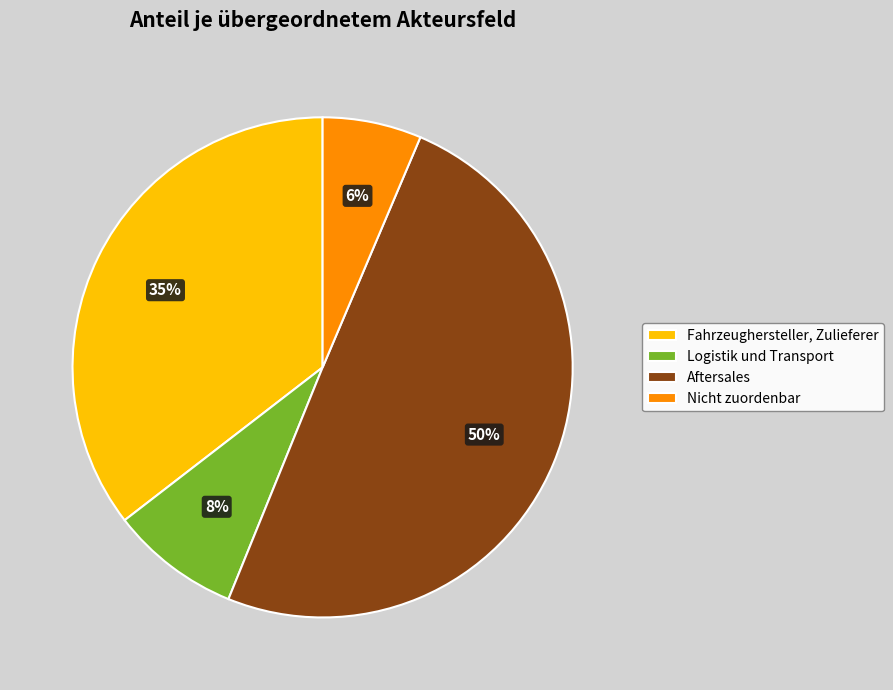

Is the sum of Aftersales and Logistik und Transport greater than half?

Yes